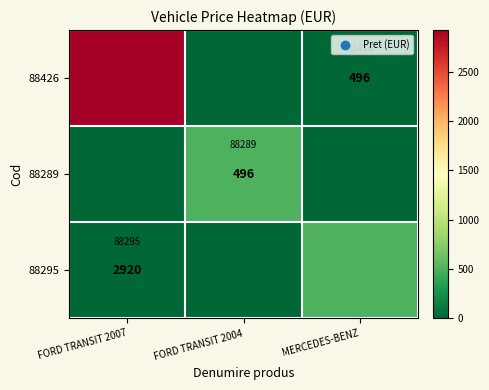

The value of 88289 at FORD TRANSIT 2007 is 283. True or false?

False